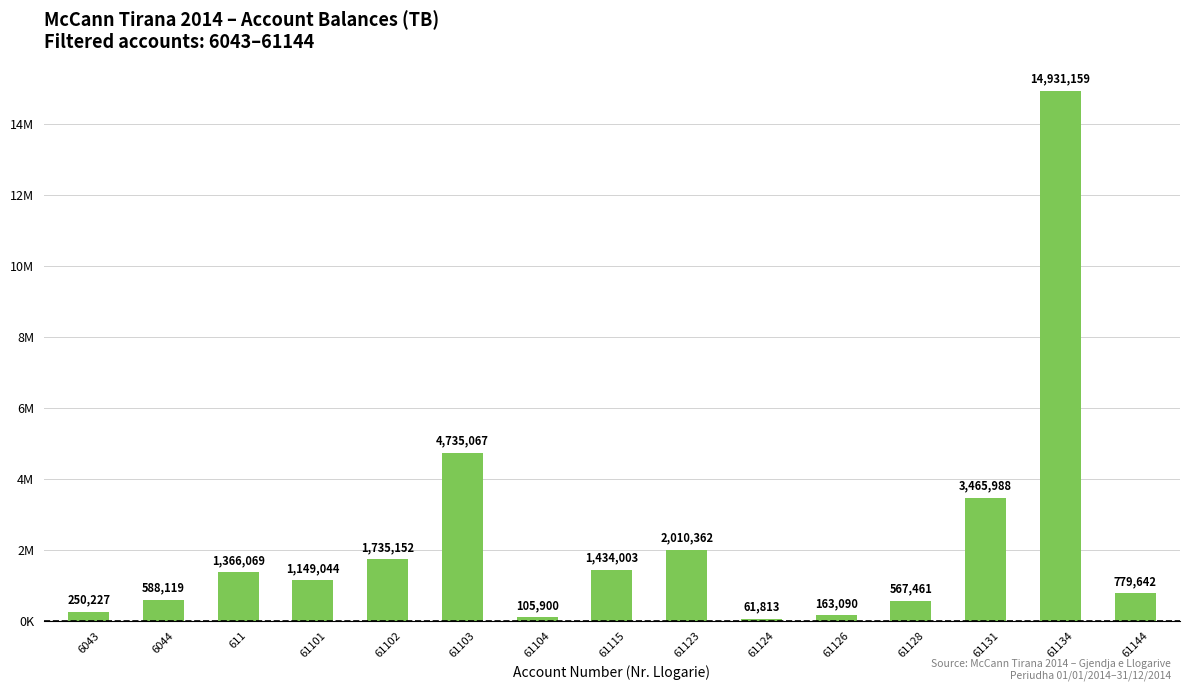

What is the average value?

2222873.0